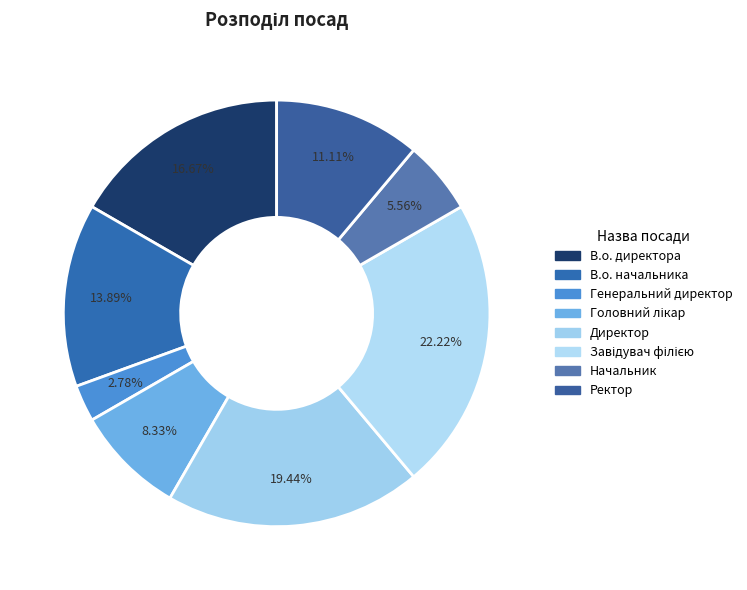

Is the sum of Ректор and Головний лікар greater than half?

No